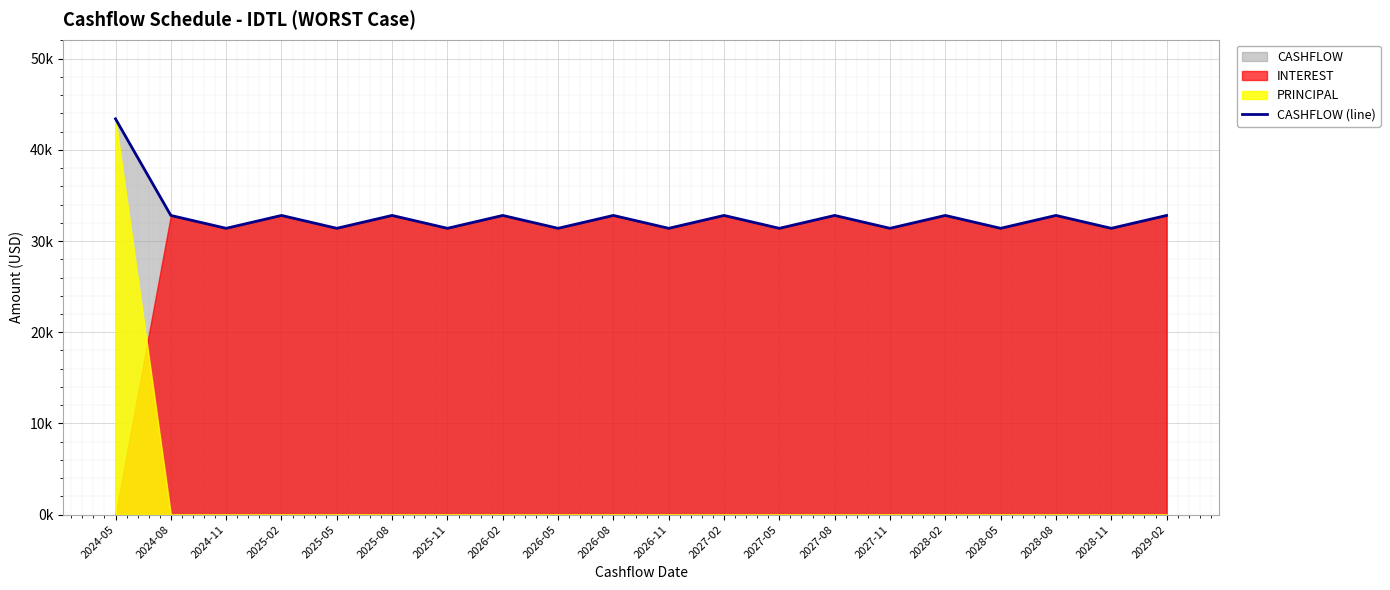

What is the difference between the second highest and second lowest values?

1411.7